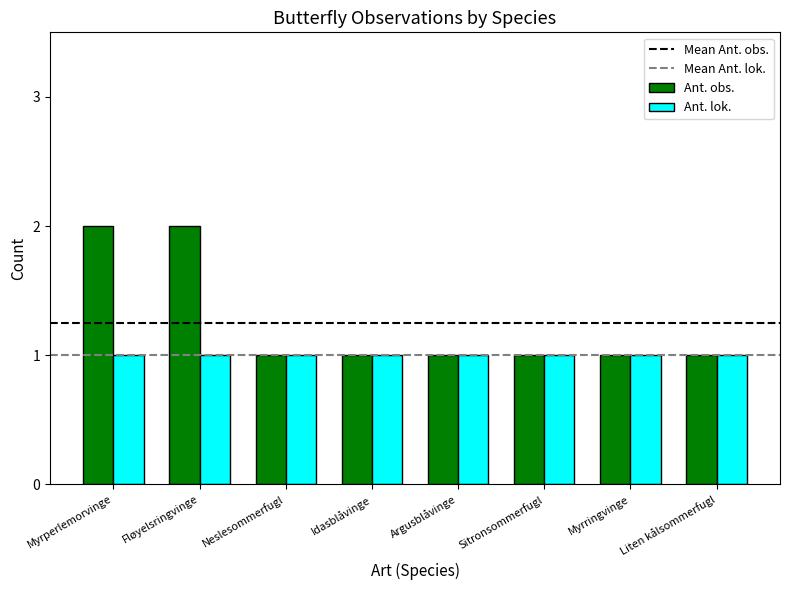

True or false: Ant. obs. has a value of 2 at Fløyelsringvinge.

True